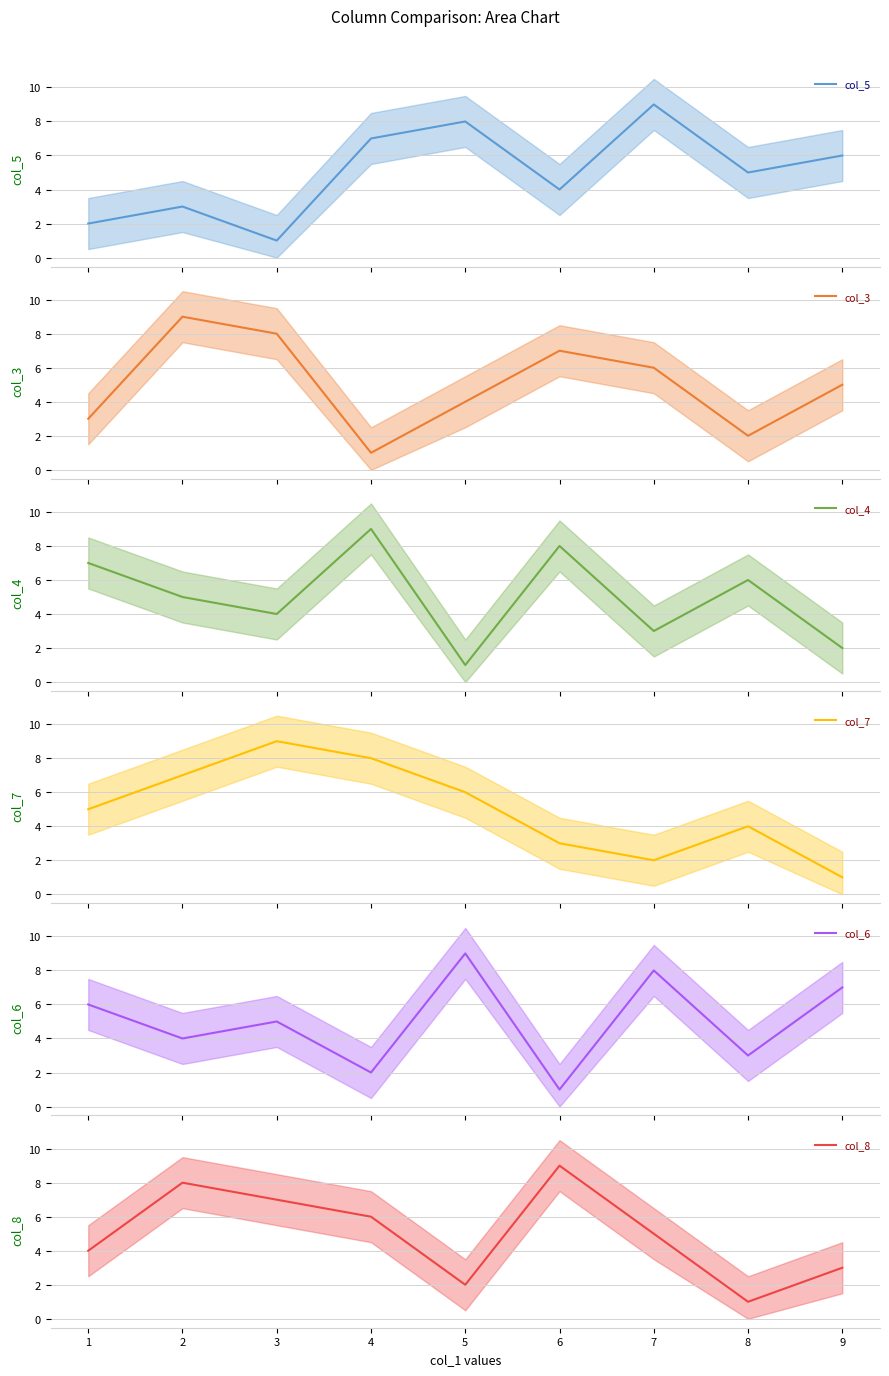

The value of col_8 at 4 is 8. True or false?

False